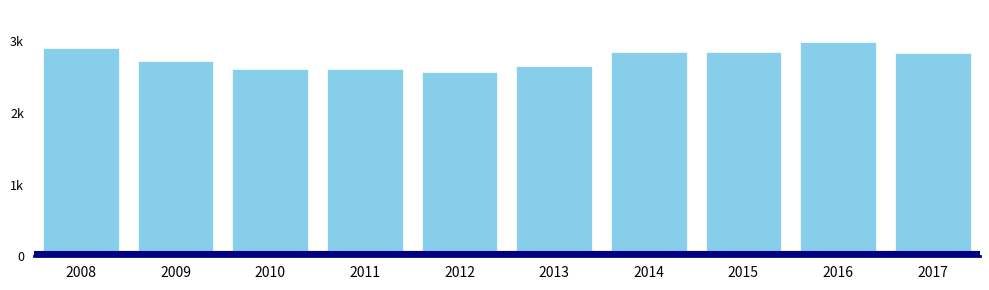

Are the bars horizontal?

No